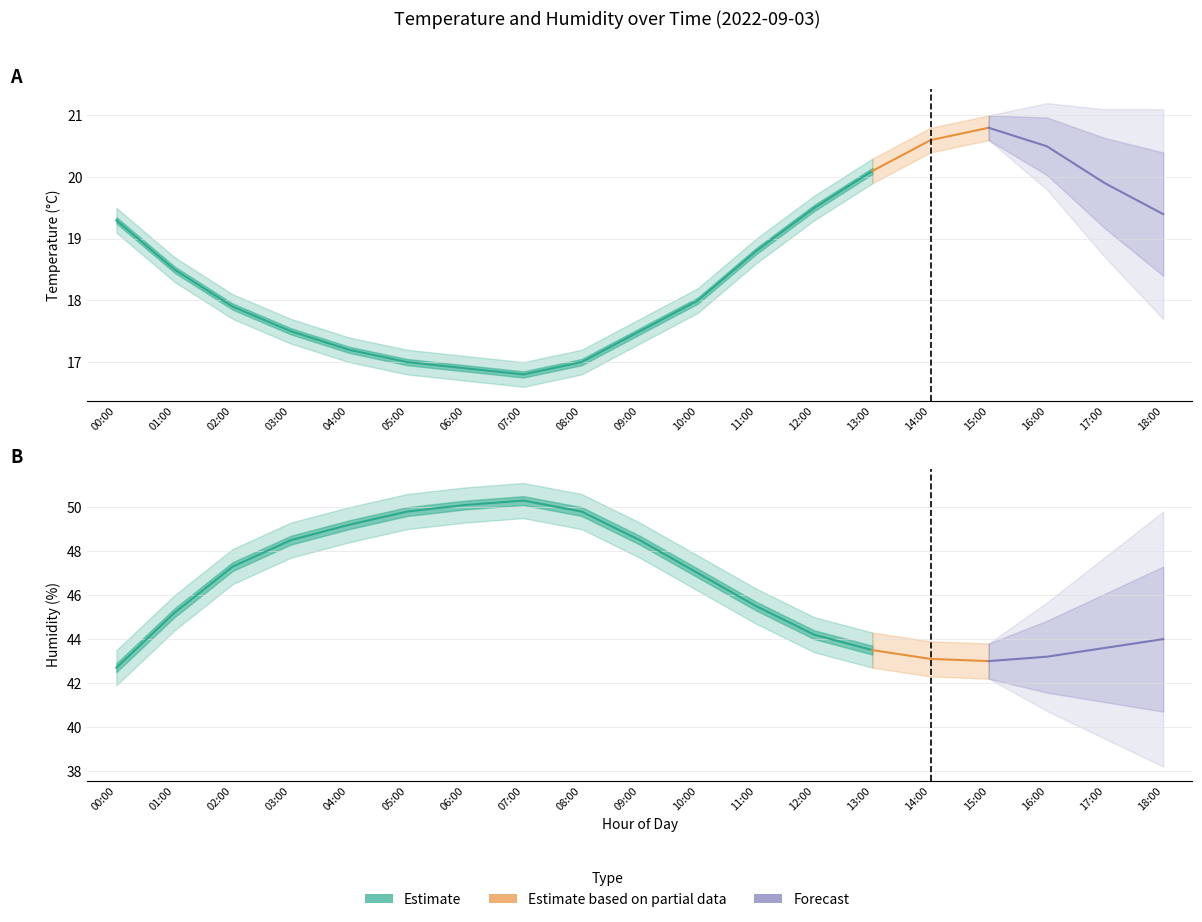

In humidity_upper, how many points are lower than both neighbors (excluding endpoints)?

1